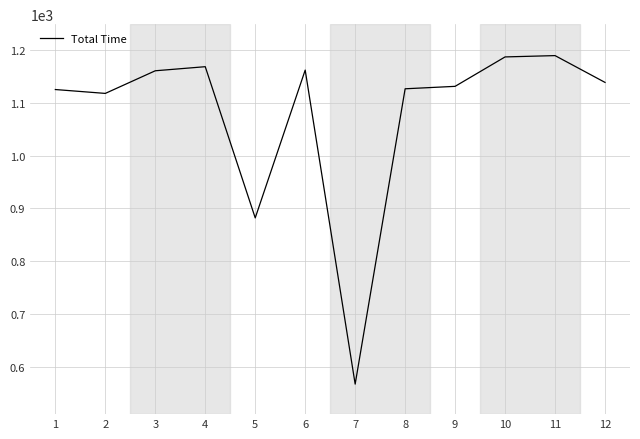

What is the greatest value displayed?

1189.1